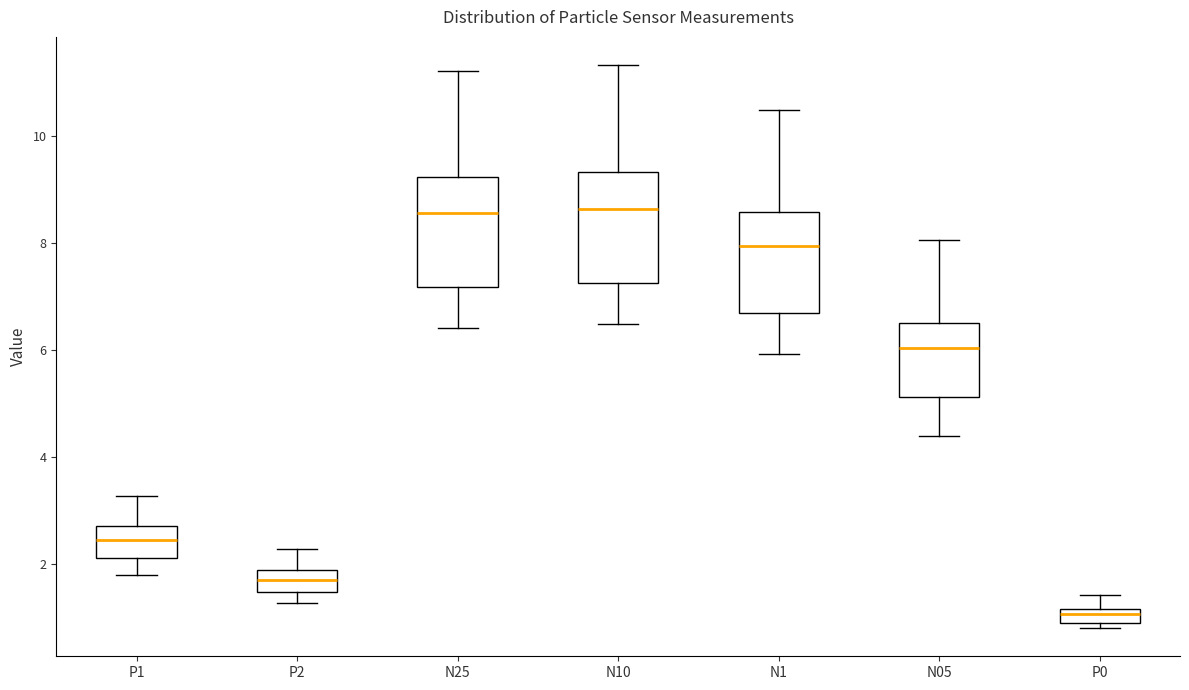

Where is the lower edge of the box for P2 on the y-axis? The values are not printed on the chart, so give them approximately, as read against the axis.

1.4